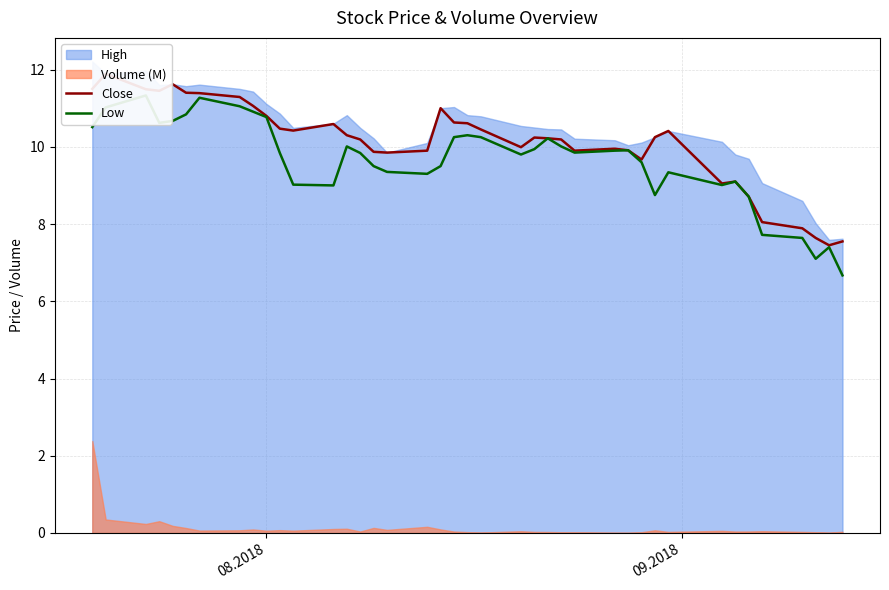

True or false: Low and Close intersect in this chart.

False